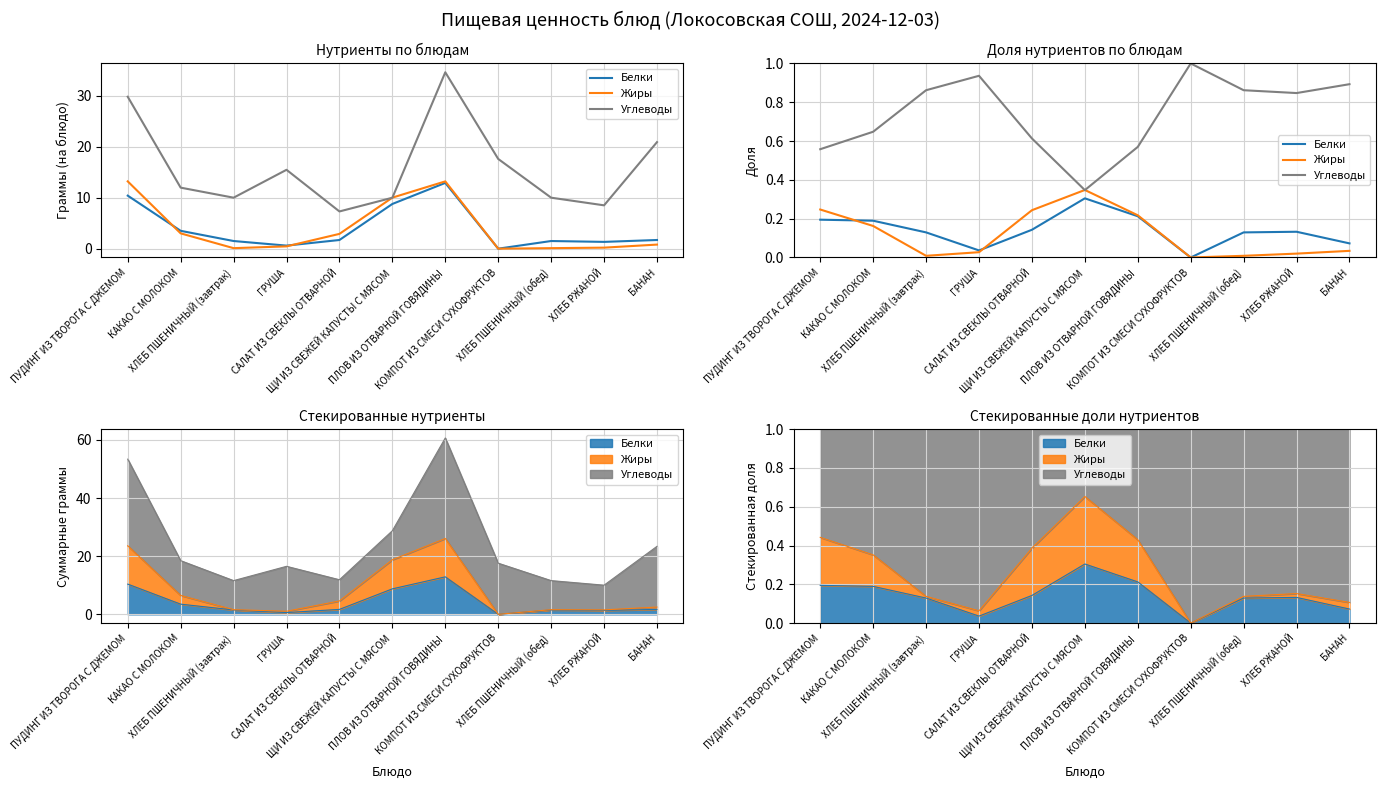

True or false: Жиры has a value of 0.1 at САЛАТ ИЗ СВЕКЛЫ ОТВАРНОЙ.

False